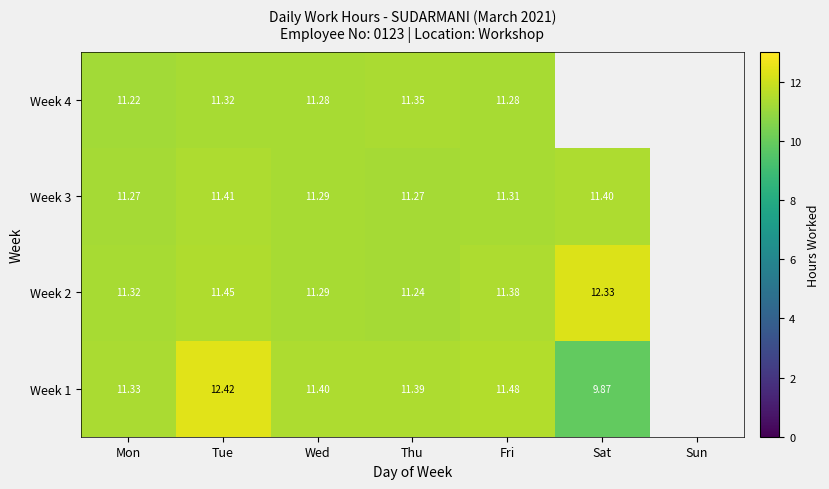

Is the value of Week 4 at Wed greater than the value of Week 2 at Sat?

No